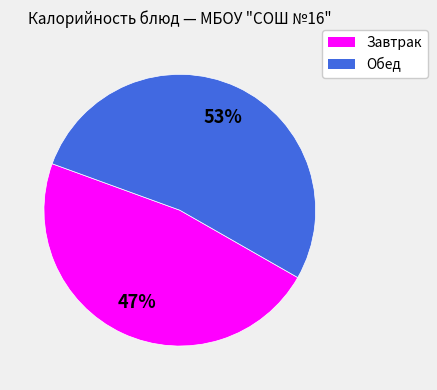

Is there a majority slice in this chart?

Yes